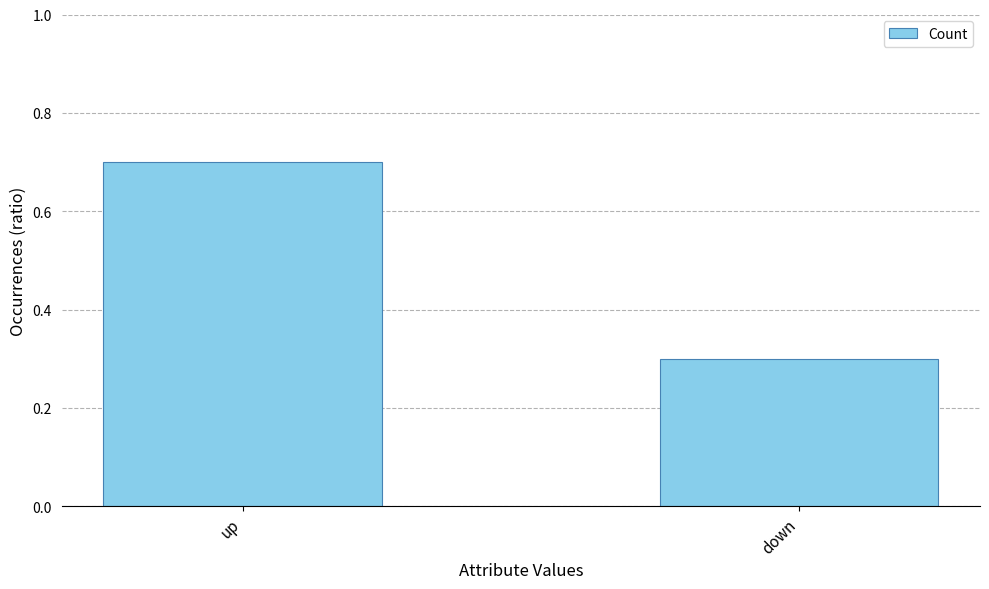

Reading right to left, transcribe all the data shown in this chart.

down=0.3	up=0.7